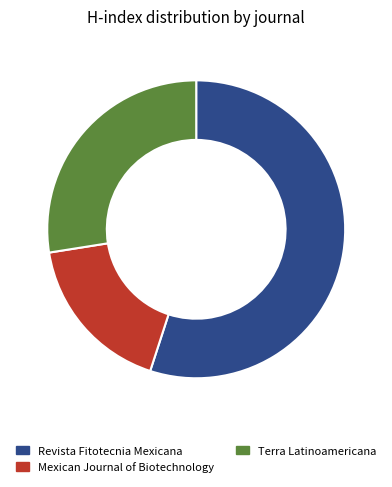

Combined, do Terra Latinoamericana and Mexican Journal of Biotechnology account for over 50%?

No